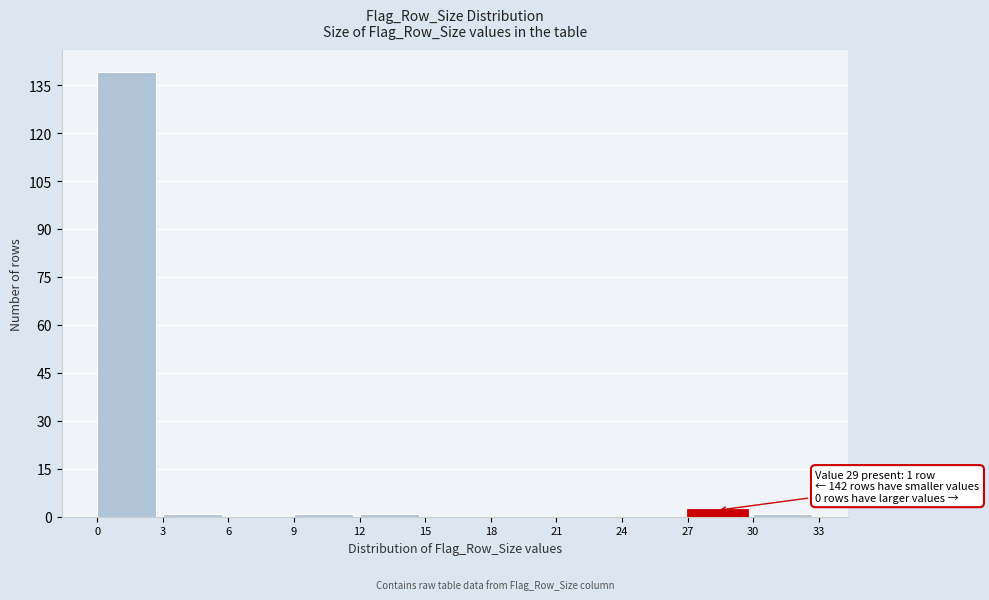

Over which range of the x-axis is the bar tallest?

0 to 3